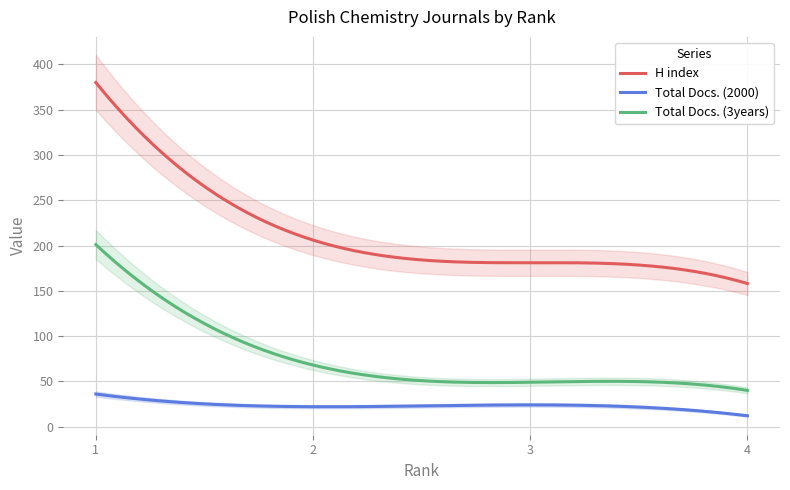

What is the total value across all series at 1?

617